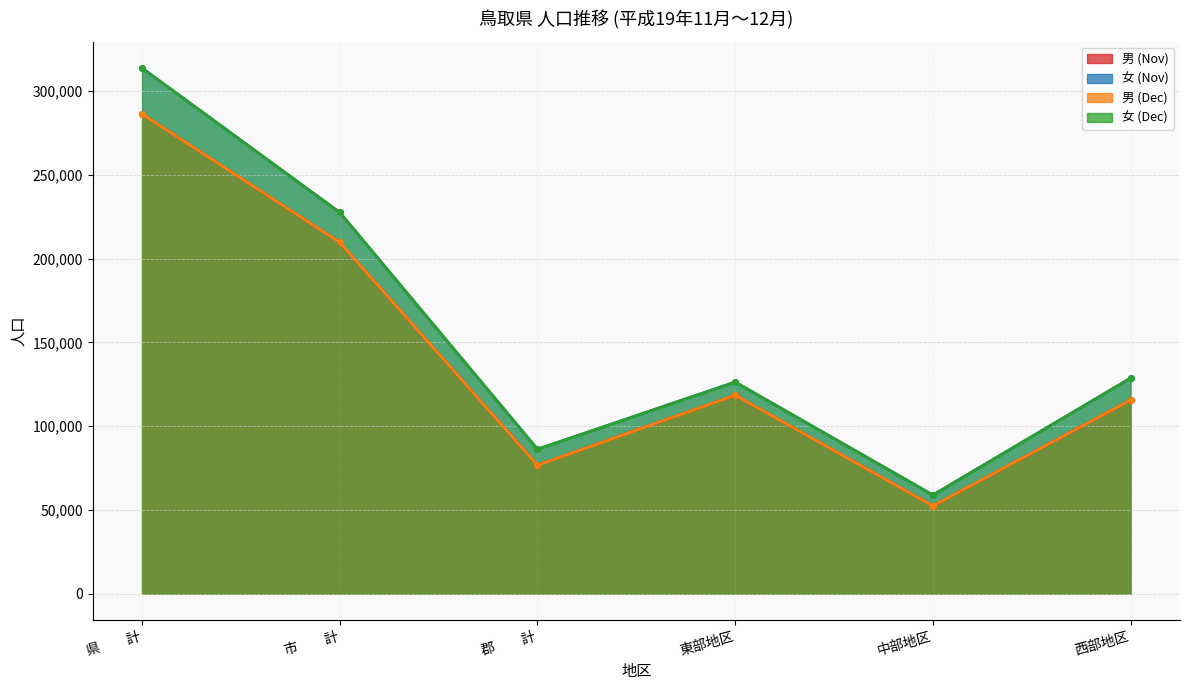

How many values in the 男 (Nov) series are below 118518?

3